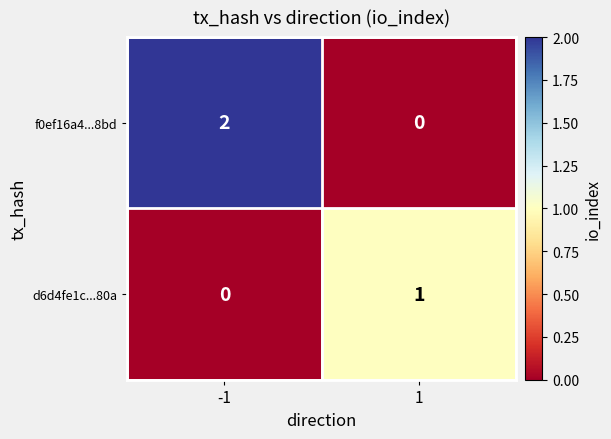

True or false: f0ef16a4...8bd has a value of 0 at 1.

True